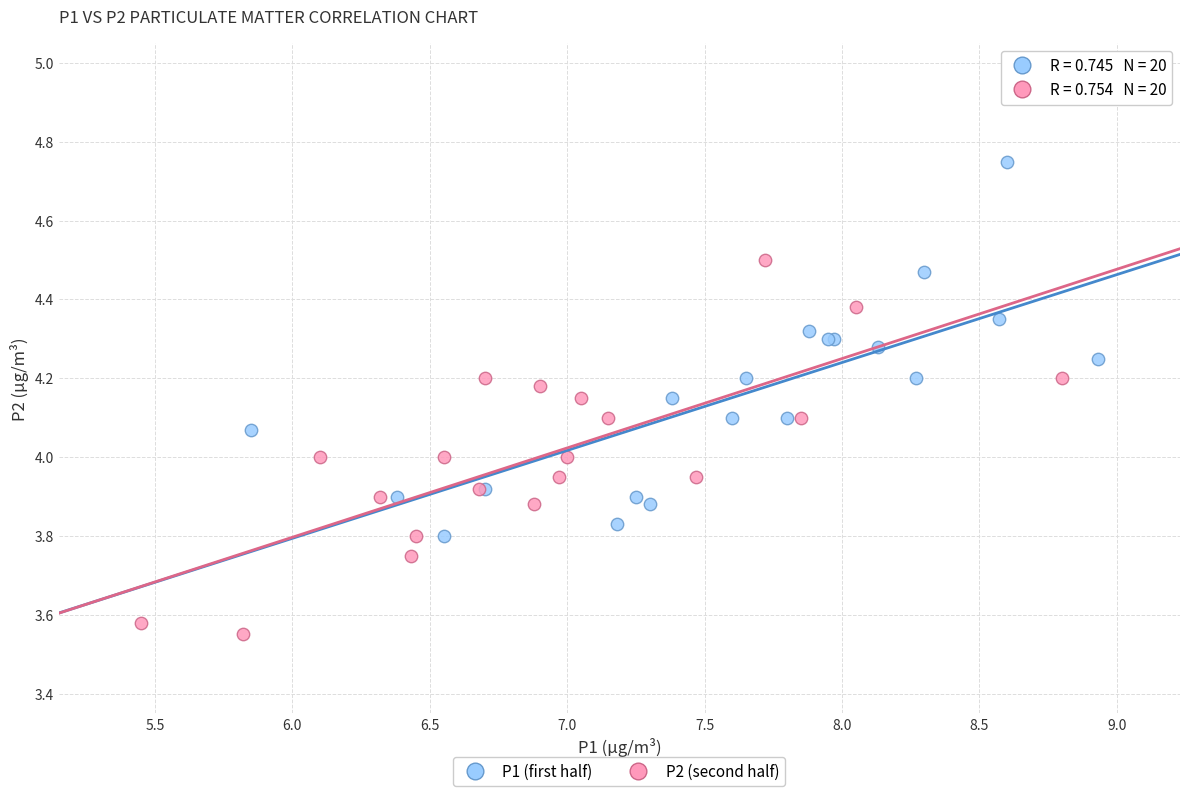

Which series reaches the minimum Y coordinate?

P2 (second half)